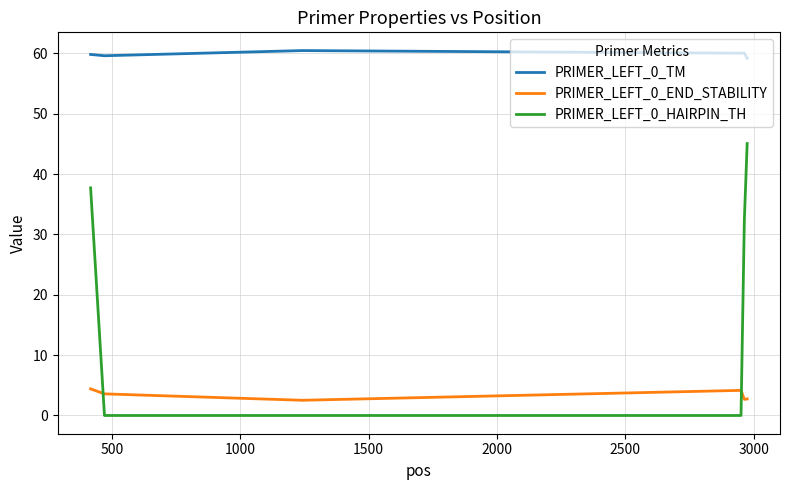

List the series in order of their peak value, highest first.

PRIMER_LEFT_0_TM, PRIMER_LEFT_0_HAIRPIN_TH, PRIMER_LEFT_0_END_STABILITY